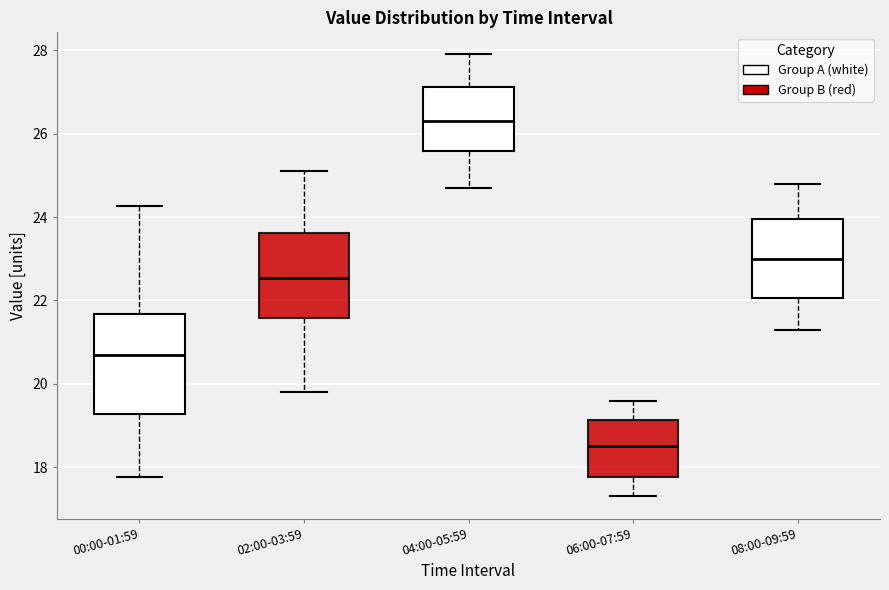

Which box has the lowest median line?

06:00-07:59